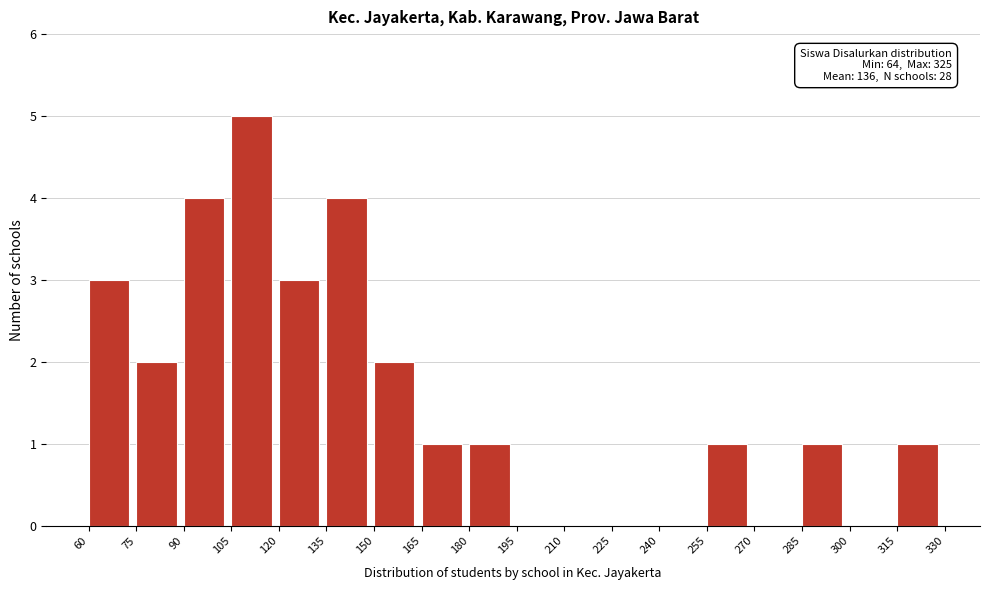

Which range on the x-axis has the tallest bar?

105 to 120